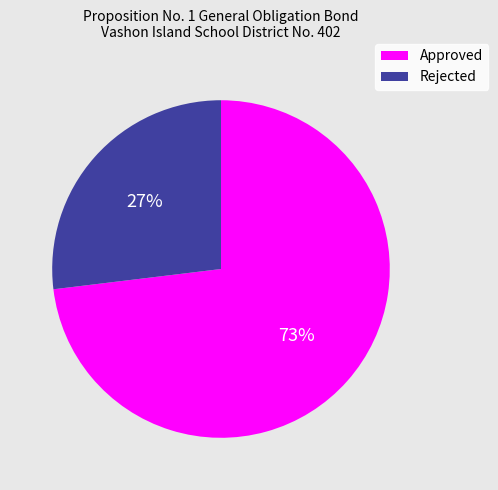

Which slice is the largest?

Approved